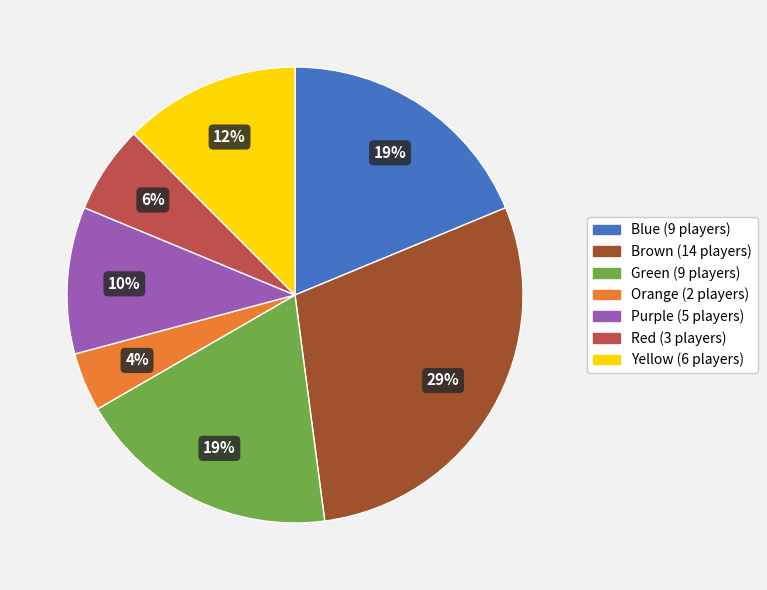

To the nearest percent, what is the combined percentage of Brown and Blue?

48%